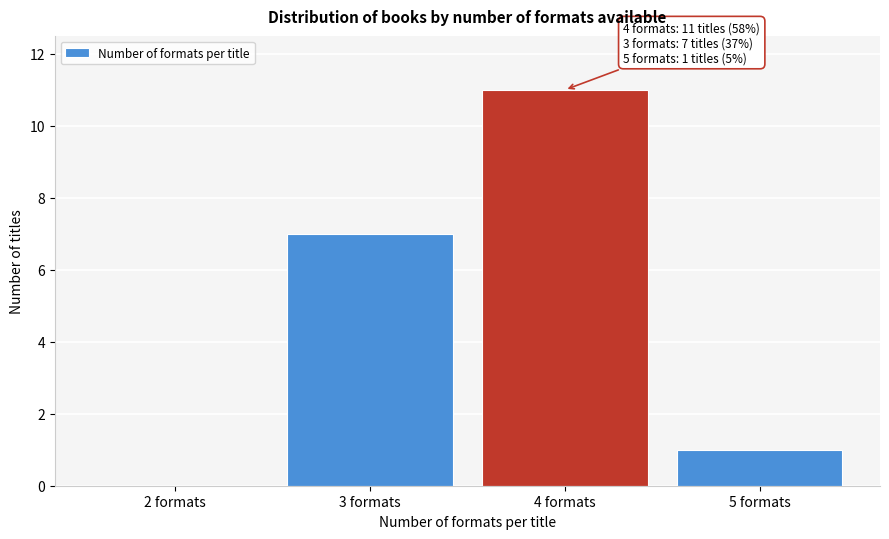

Reading left to right, extract all data points from this chart.

2 formats=0	3 formats=7	4 formats=11	5 formats=1